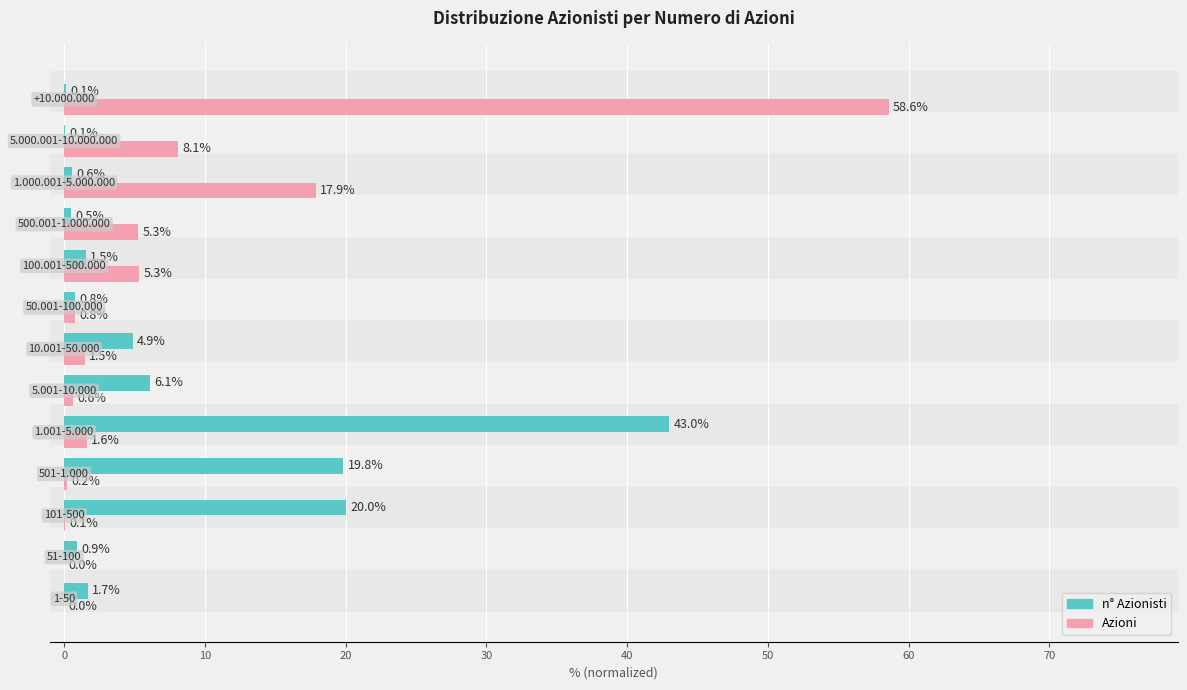

Which series has the largest total across all categories?

n° Azionisti